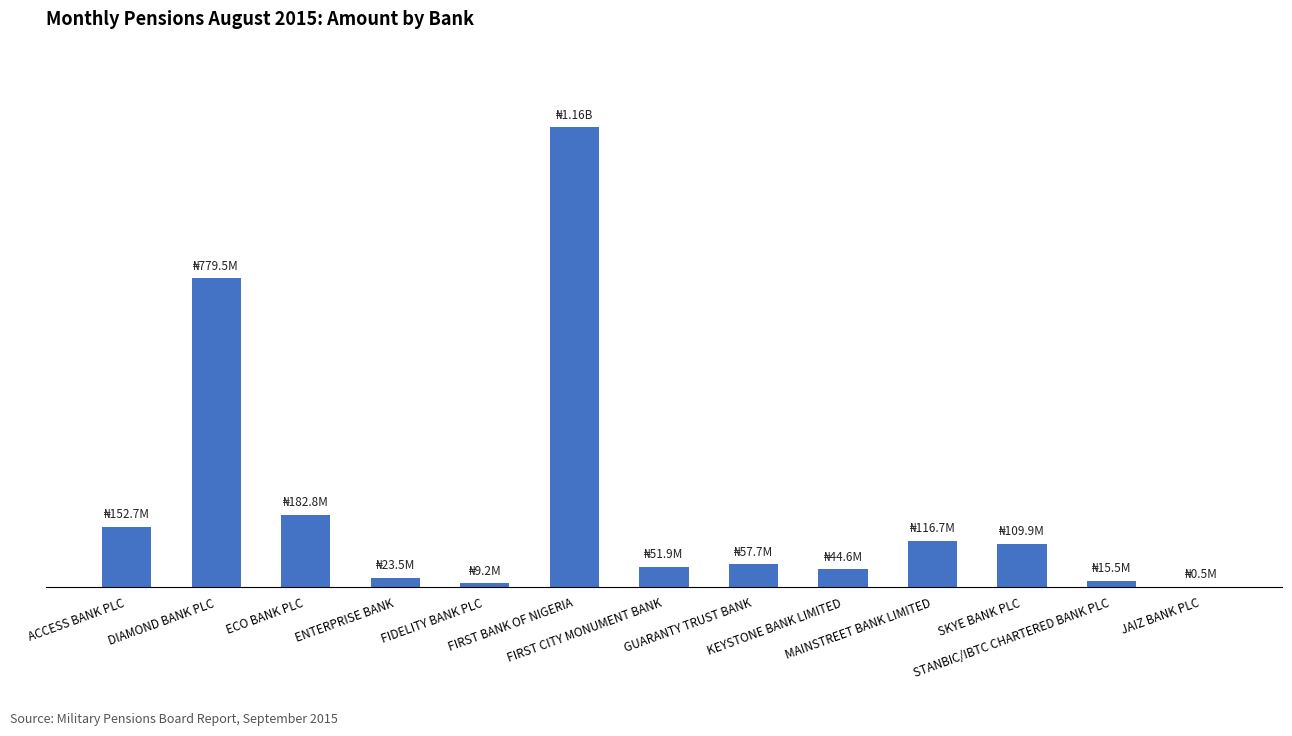

What is the sum of the values at SKYE BANK PLC and ENTERPRISE BANK?

133332809.5